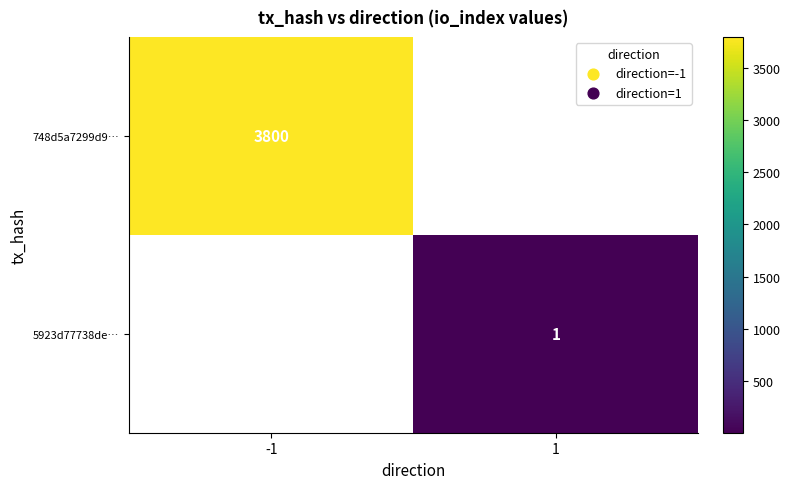

Which label corresponds to the largest value in the chart?

-1